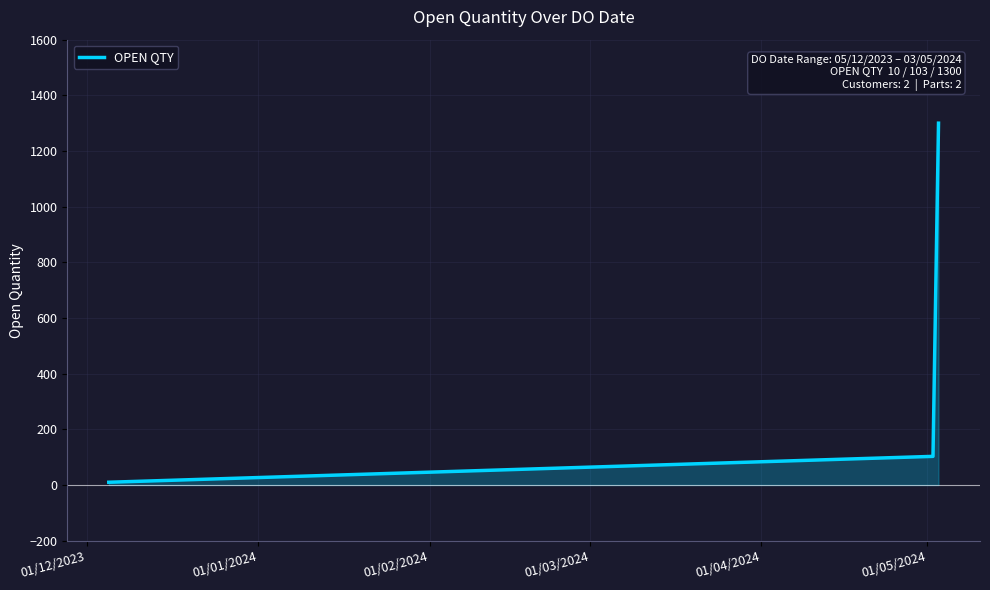

Reading left to right, extract all data points from this chart.

10	103	1300